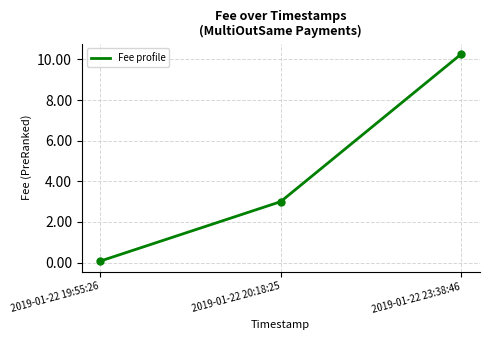

Reading left to right, what are all the values shown in this chart?

2019-01-22 19:55:26=0.1	2019-01-22 20:18:25=3.0	2019-01-22 23:38:46=10.3